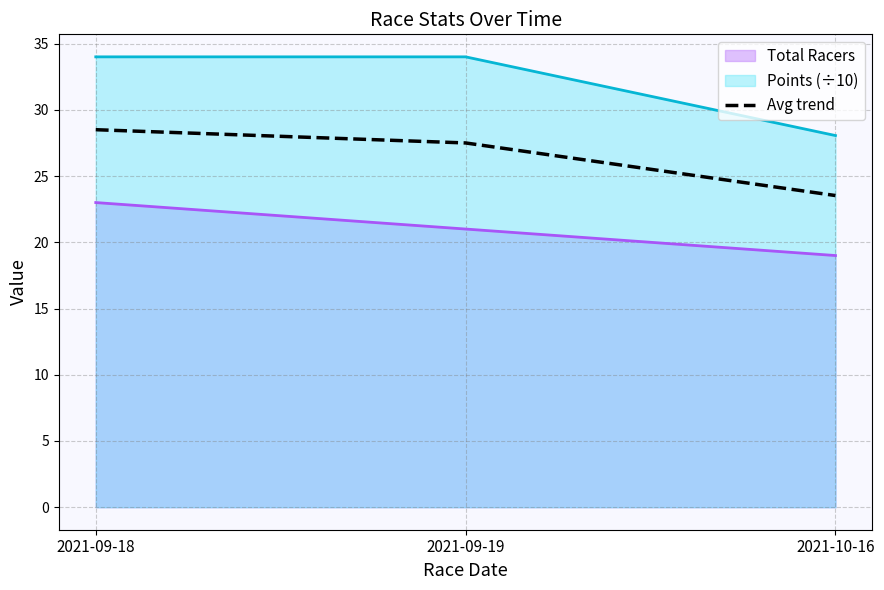

Count the number of data series in this chart.

3